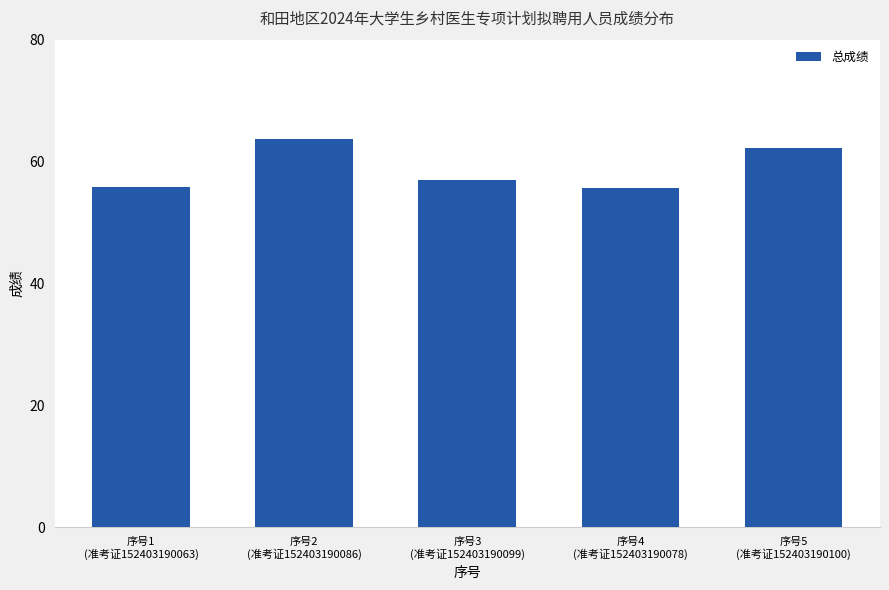

Read the value at 序号4
(准考证152403190078).

55.7